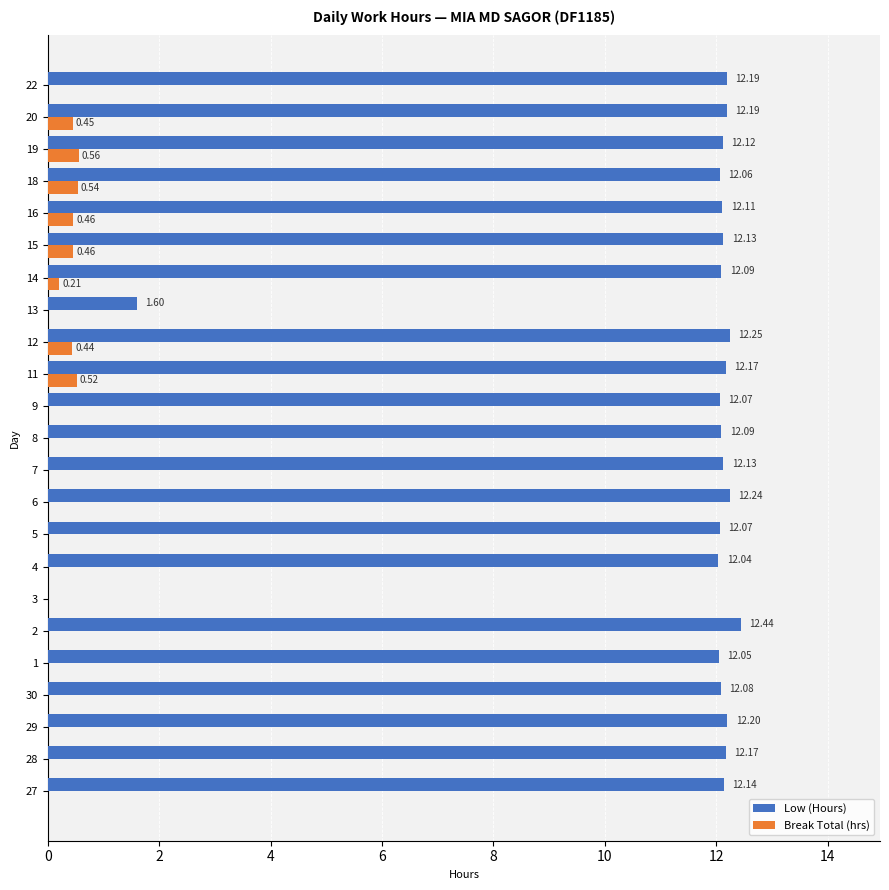

What is the sum of all Break Total (hrs) values?

3.6